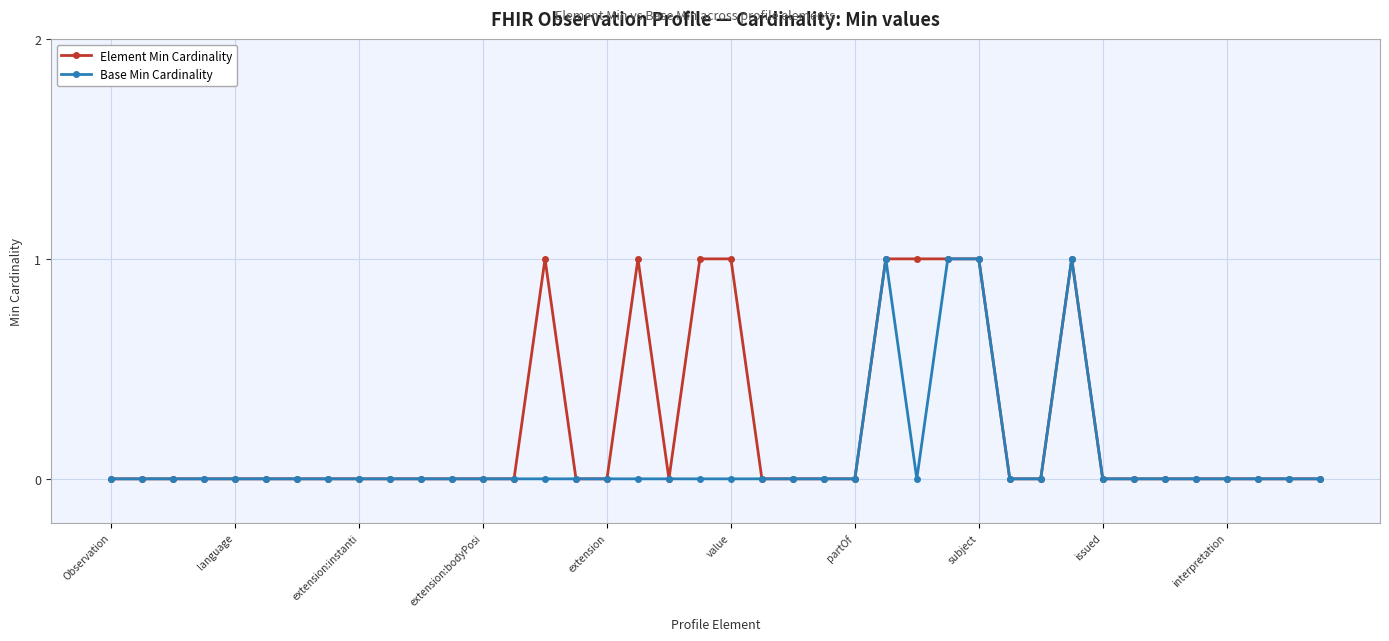

How many Element Min Cardinality values are between 0 and 1?

40